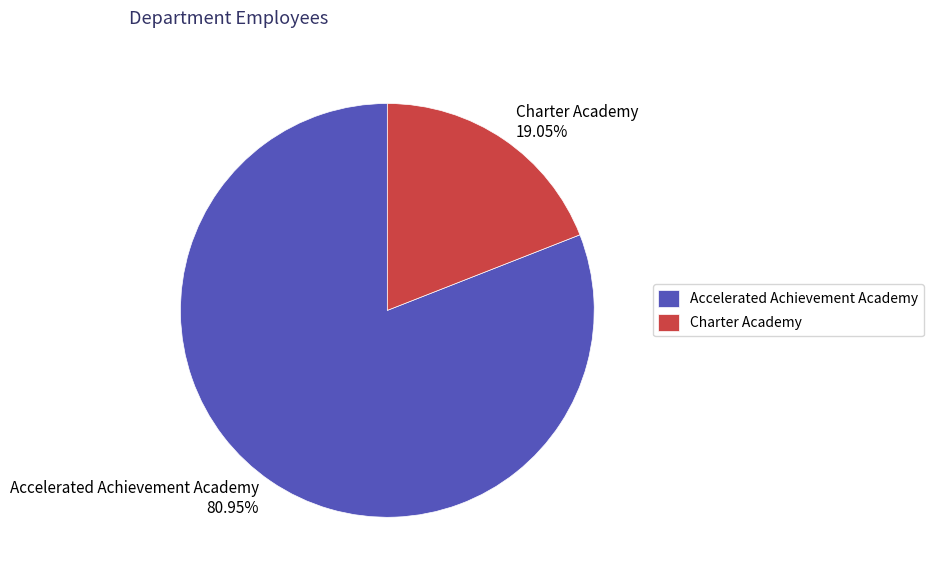

Is there any slice that represents more than half of the pie?

Yes